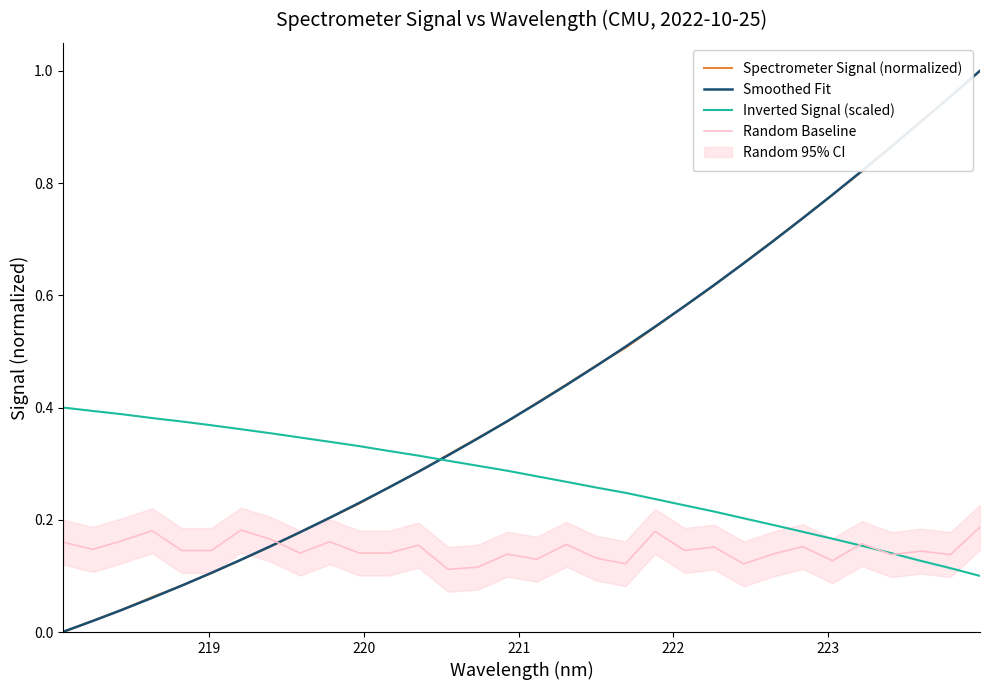

How many lines are shown in the chart?

4